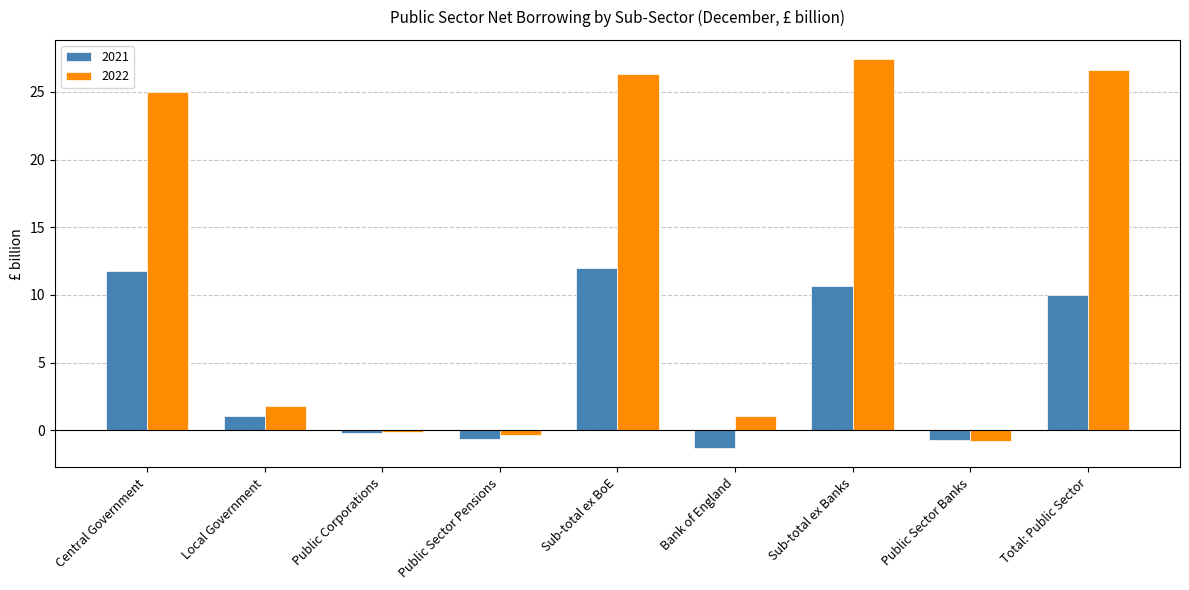

Rank the series by their maximum value, from highest to lowest.

2022, 2021